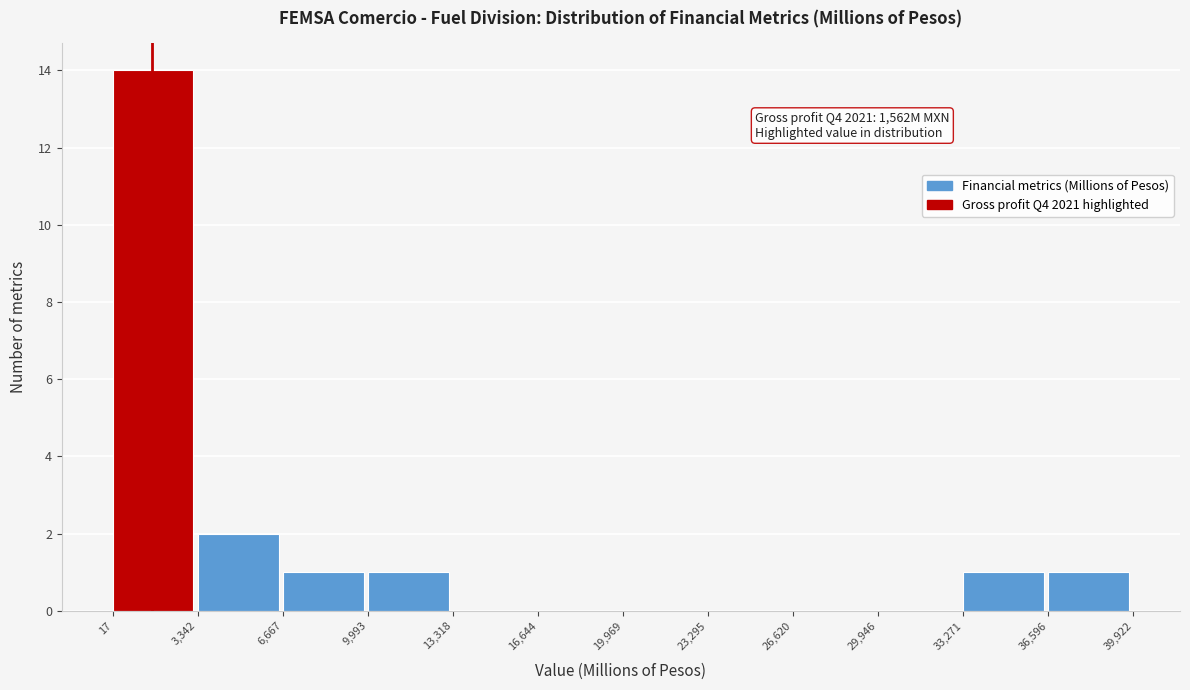

Which range on the x-axis has the tallest bar?

17 to 3,342